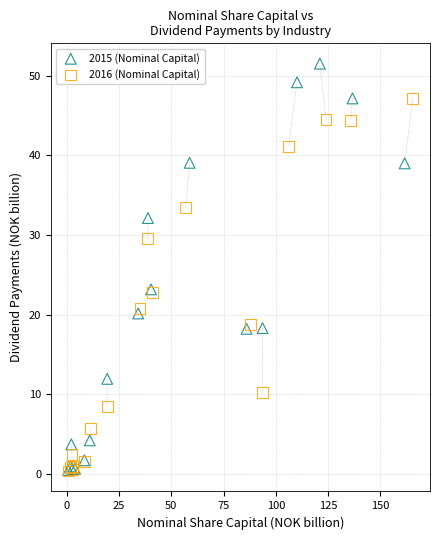

Which series has the widest spread of Y values?

2015 (Nominal Capital)